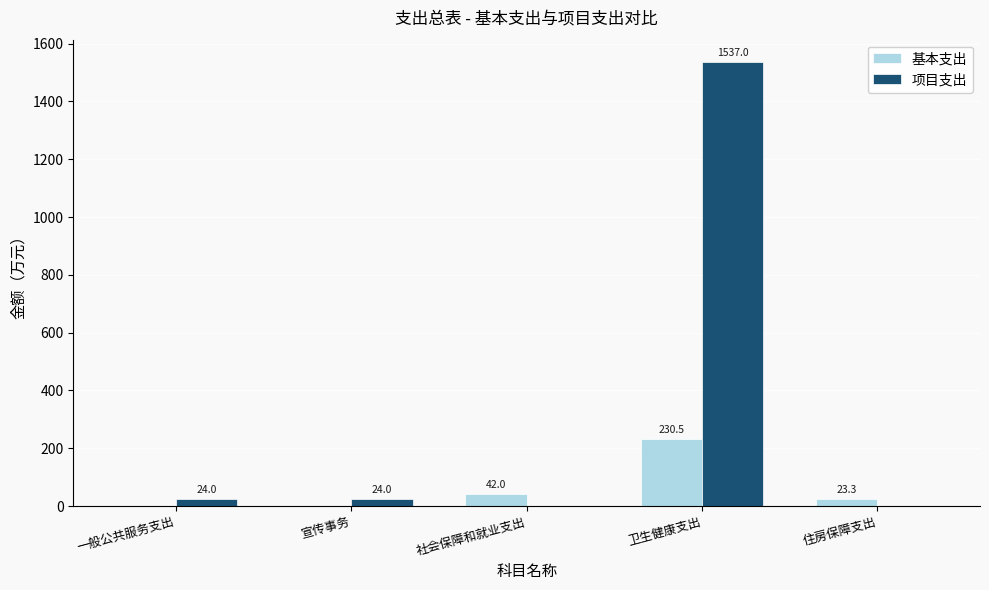

Which category has the highest value in the 项目支出 series?

卫生健康支出